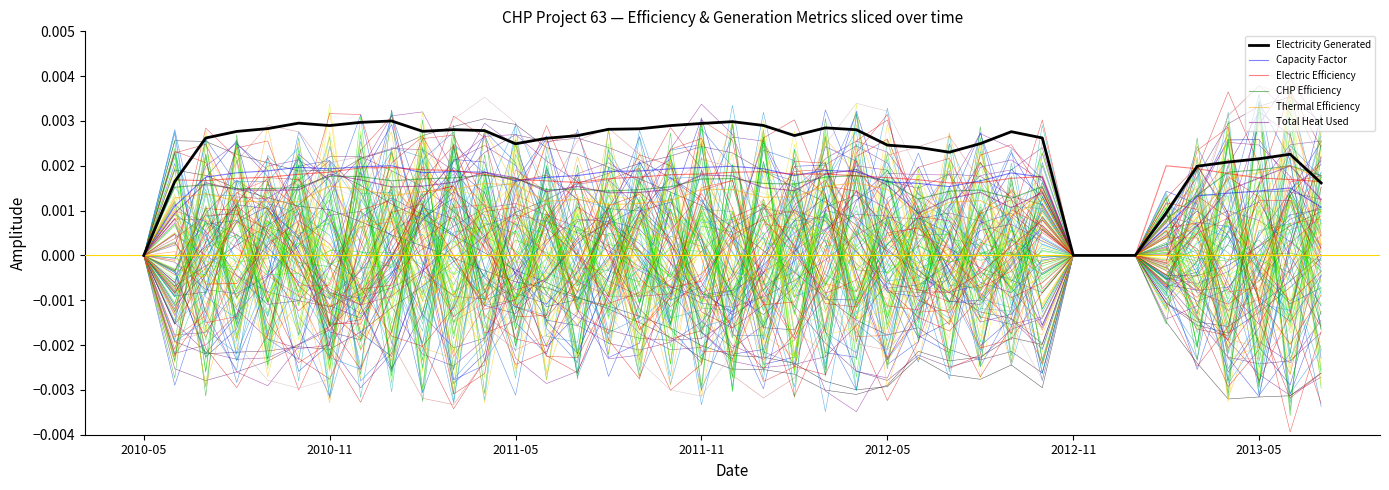

At how many categories does at least one series exceed 0?

35